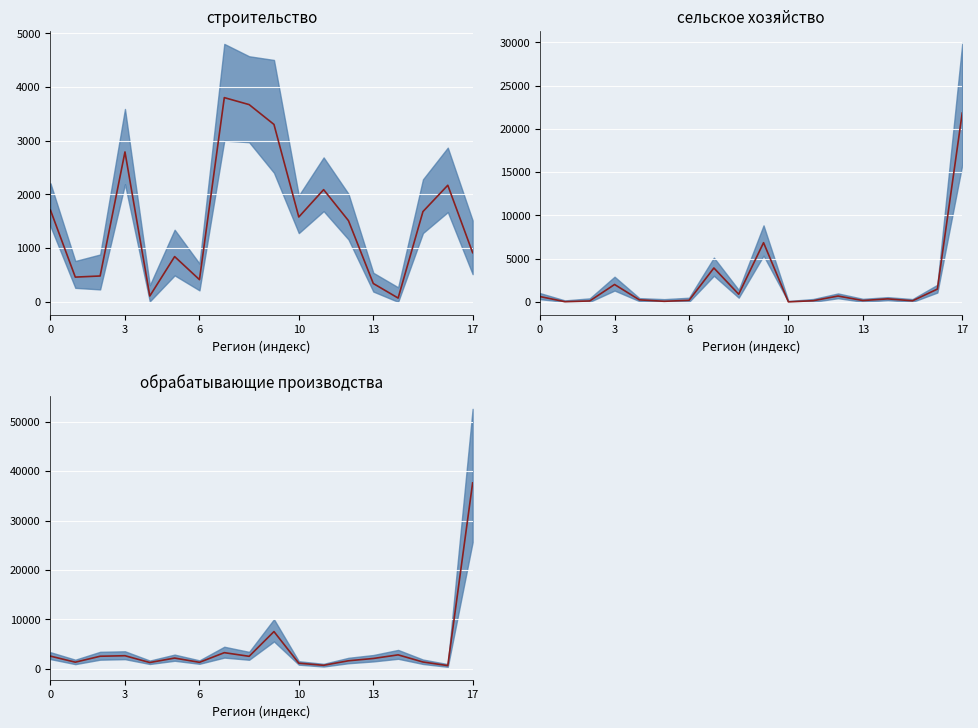

Reading left to right, what are all the values shown in this chart?

строительство: 1707	461	482	2791	109	843	414	3802	3672	3303	1580	2089	1512	342	71	1681	2171	916
сельское_хозяйство: 614	22	107	2010	234	67	180	3917	884	6845	4	134	676	154	348	125	1479	21824
обрабатывающие: 2528	1308	2509	2614	1237	2141	1277	3233	2495	7505	1101	675	1592	2056	2790	1342	616	37616